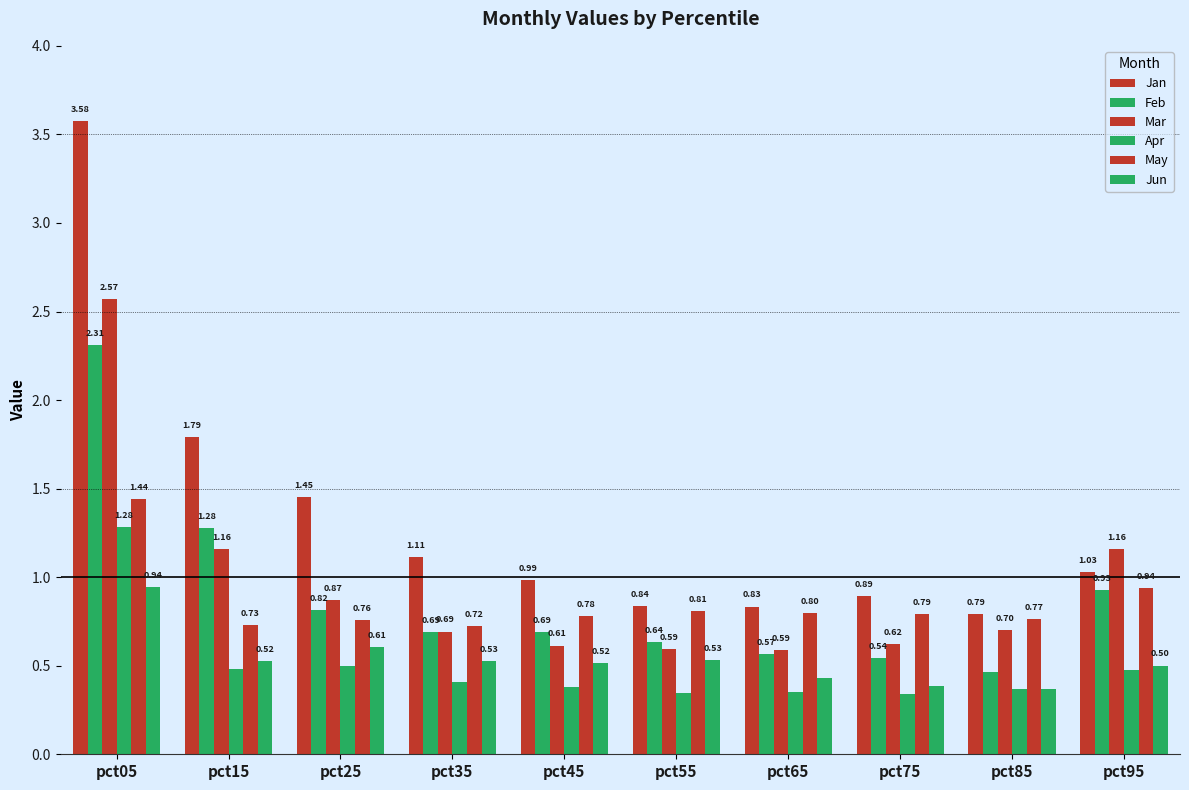

How many values in the Jan series exceed 1?

5